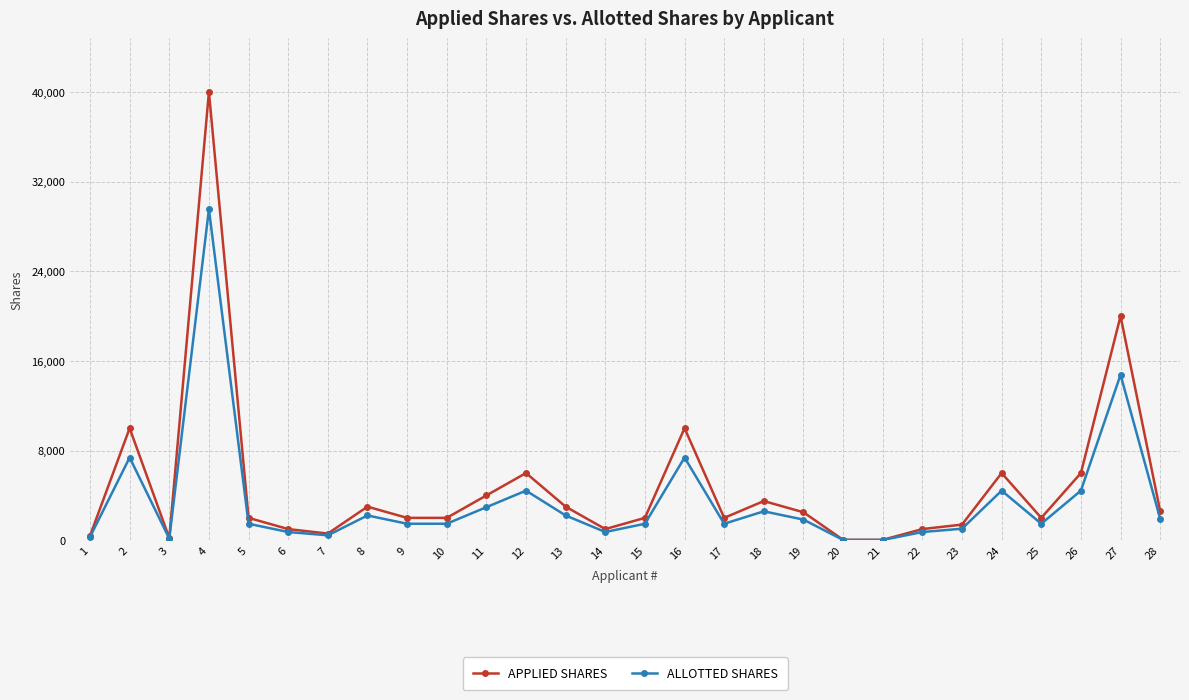

At how many categories does at least one series exceed 11828?

2